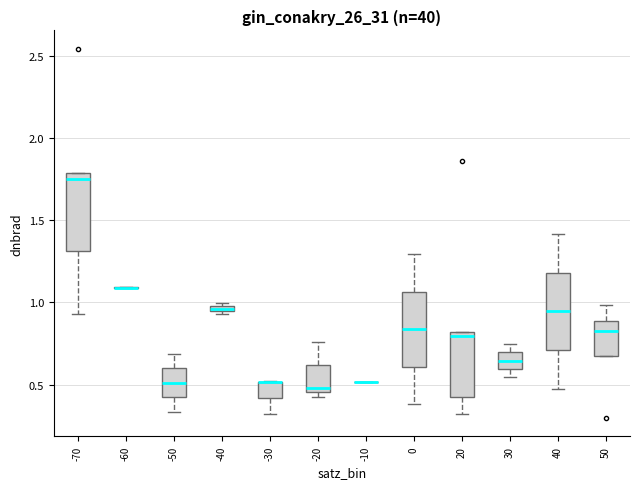

Where is the upper edge of the box at x = -70 on the y-axis? The values are not printed on the chart, so give them approximately, as read against the axis.

1.80